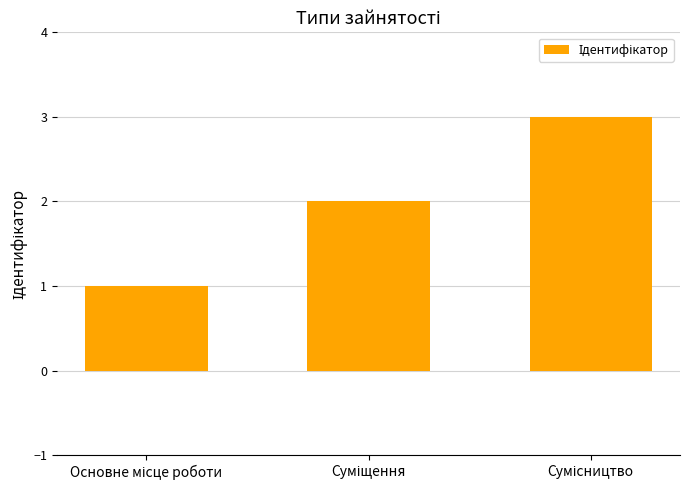

What is the greatest value displayed?

3